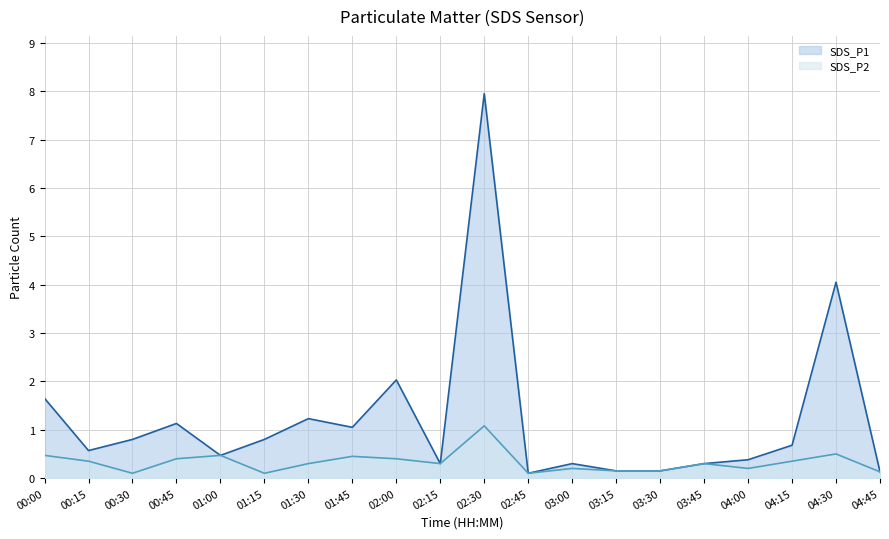

What is the sum of the SDS_P2 values at 00:45 and 03:30?

0.6